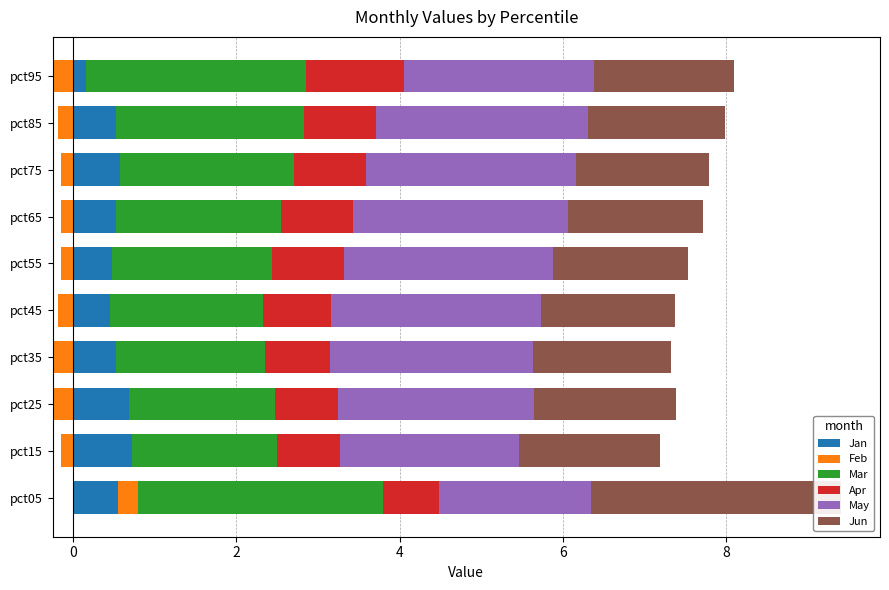

How many groups of bars are there?

10